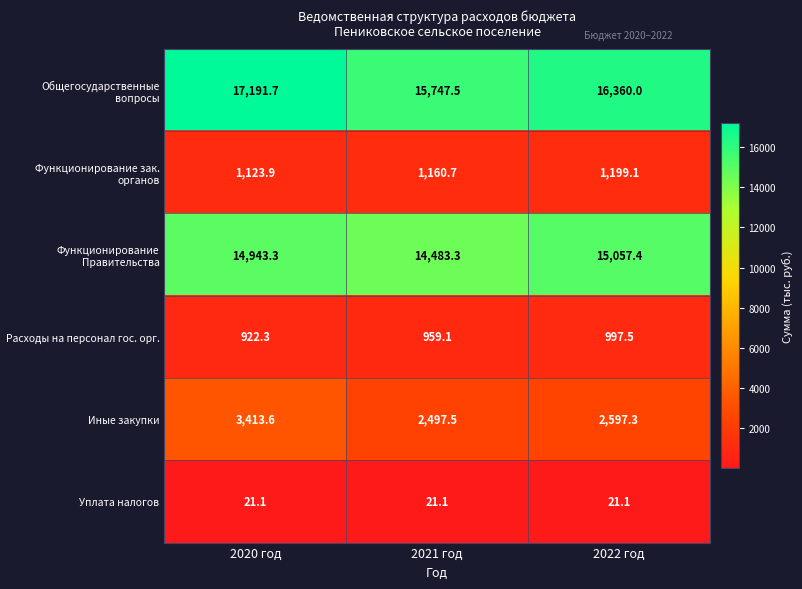

At how many categories does at least one series exceed 5542?

3